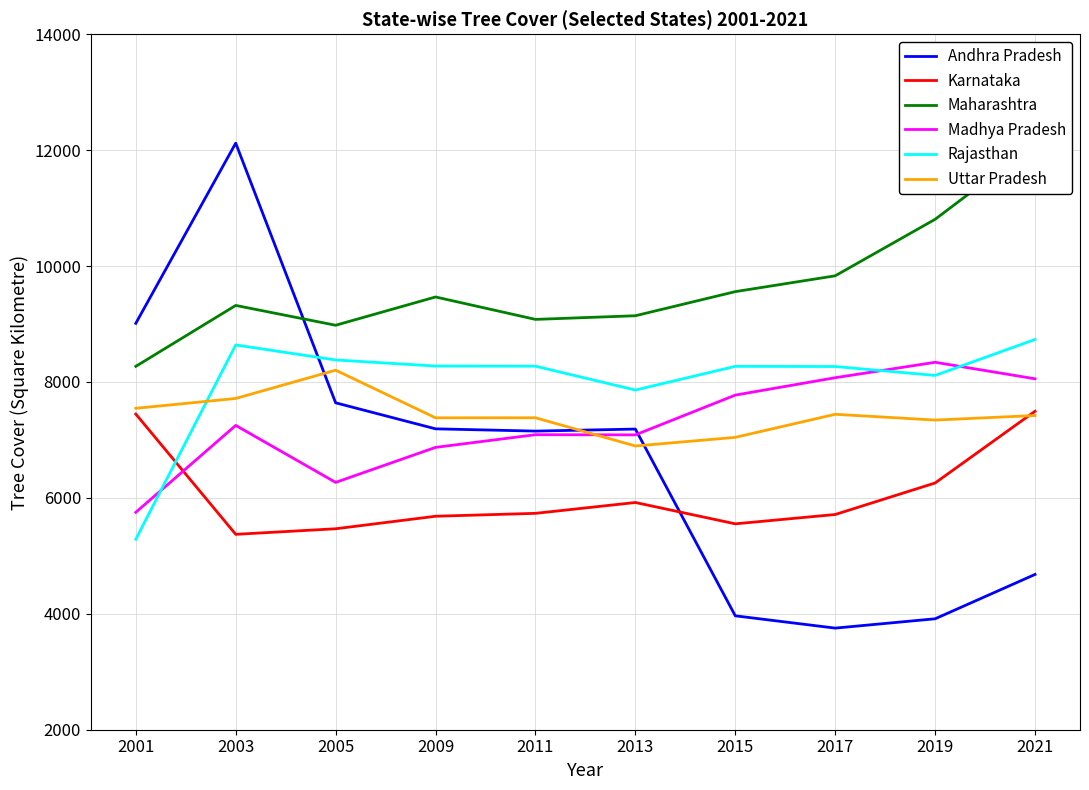

What are all the series names shown in the legend?

Andhra Pradesh, Karnataka, Maharashtra, Madhya Pradesh, Rajasthan, Uttar Pradesh